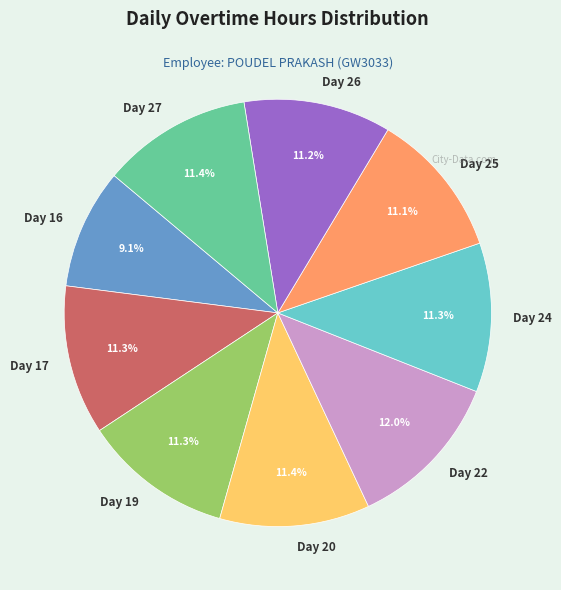

What is the total percentage of Day 20 and Day 24?

22.7%